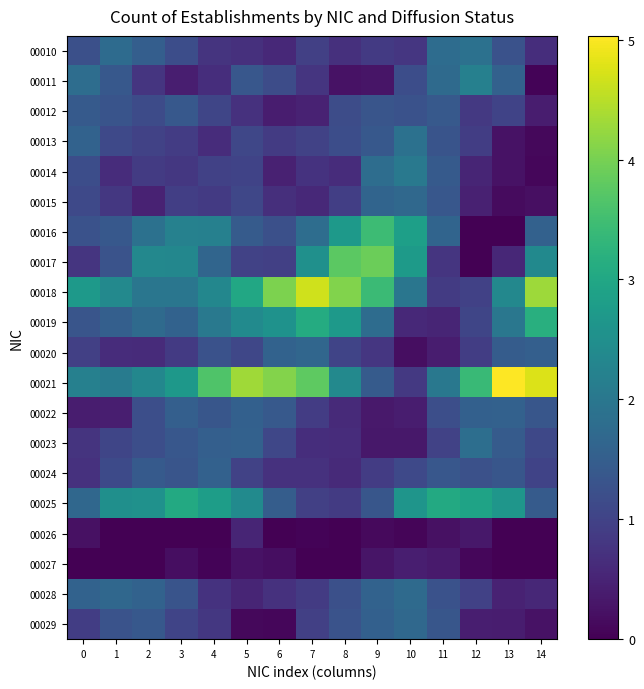

At 3, list the series in order from largest to smallest.

00025, 00021, 00017, 00016, 00018, 00019, 00022, 00012, 00023, 00024, 00028, 00010, 00029, 00015, 00013, 00020, 00014, 00011, 00027, 00026